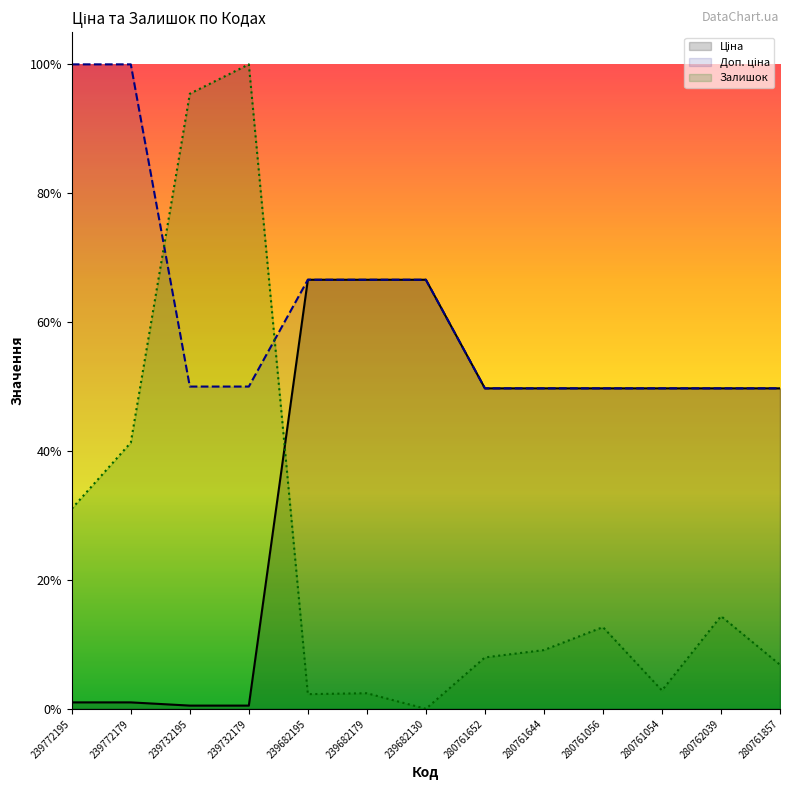

True or false: Ціна has a value of 30.9 at 239732179.

False